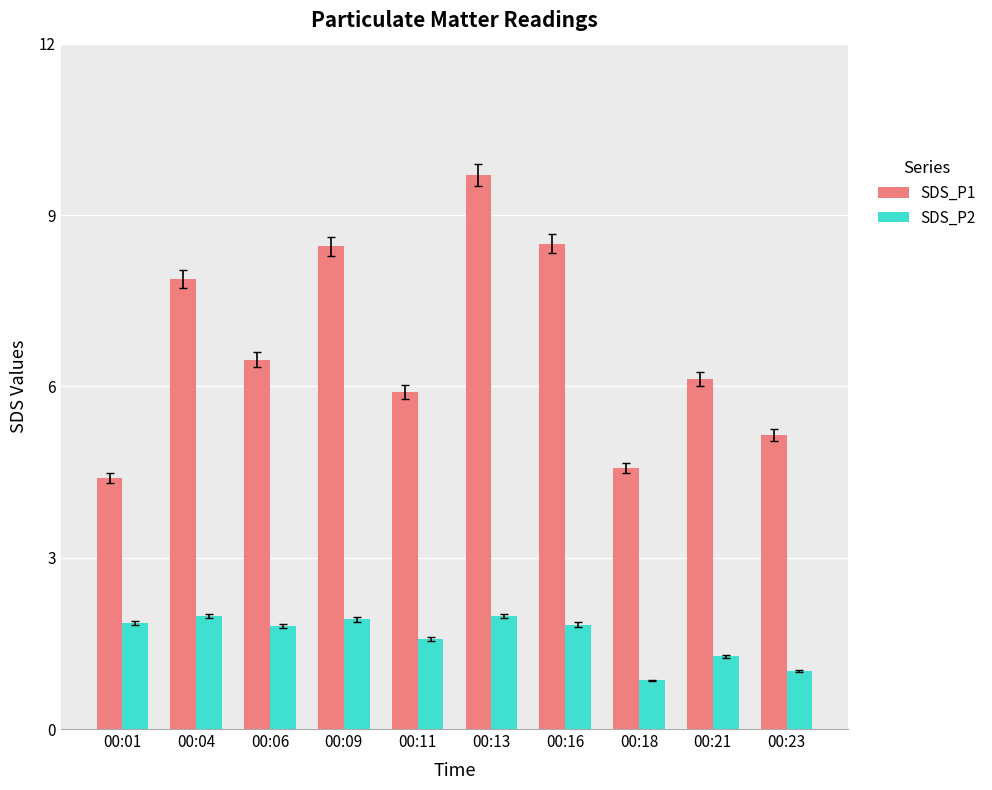

Is it true that SDS_P1 equals 6.5 at 00:06?

True